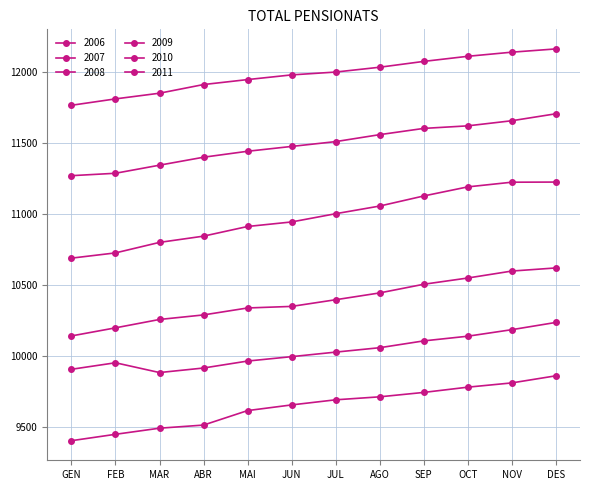

How many lines are shown in the chart?

6